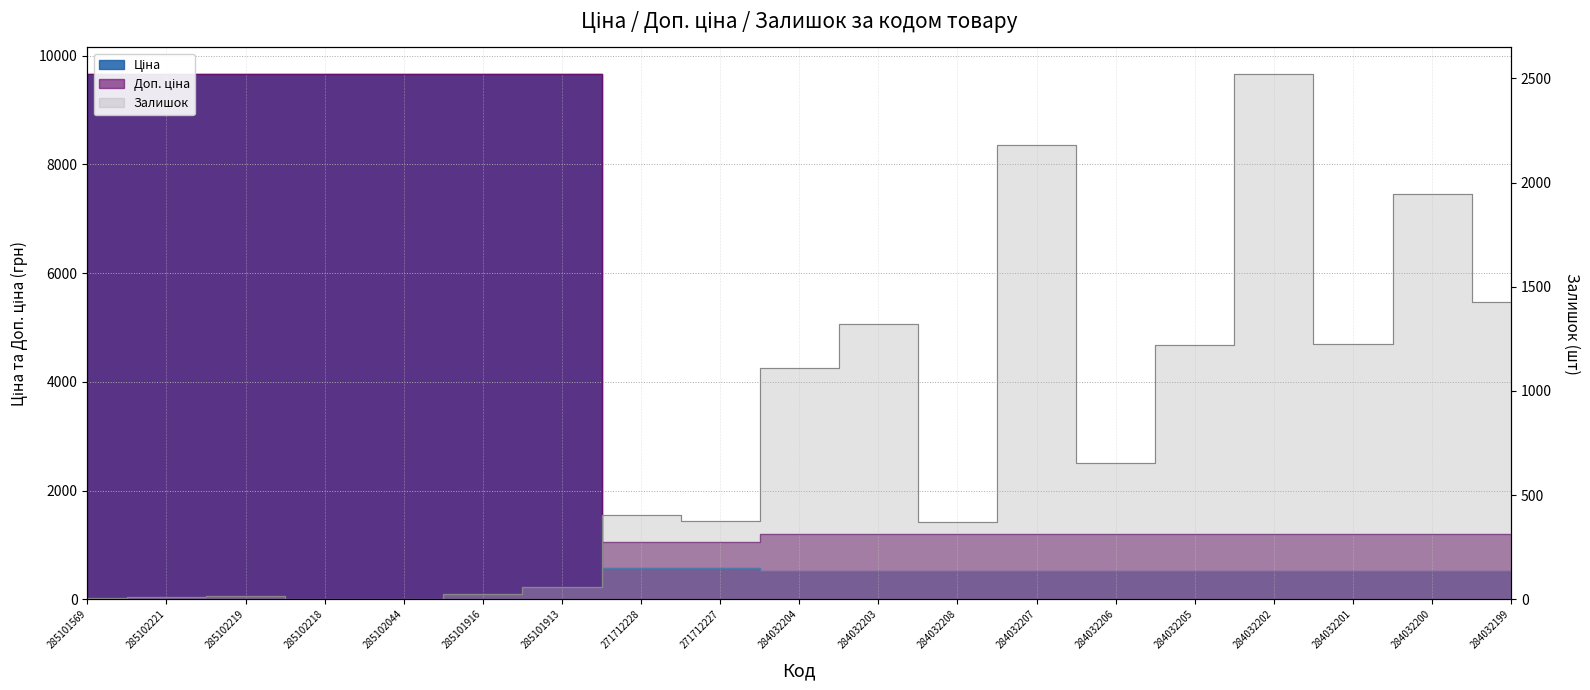

At how many categories does at least one series exceed 9009?

7